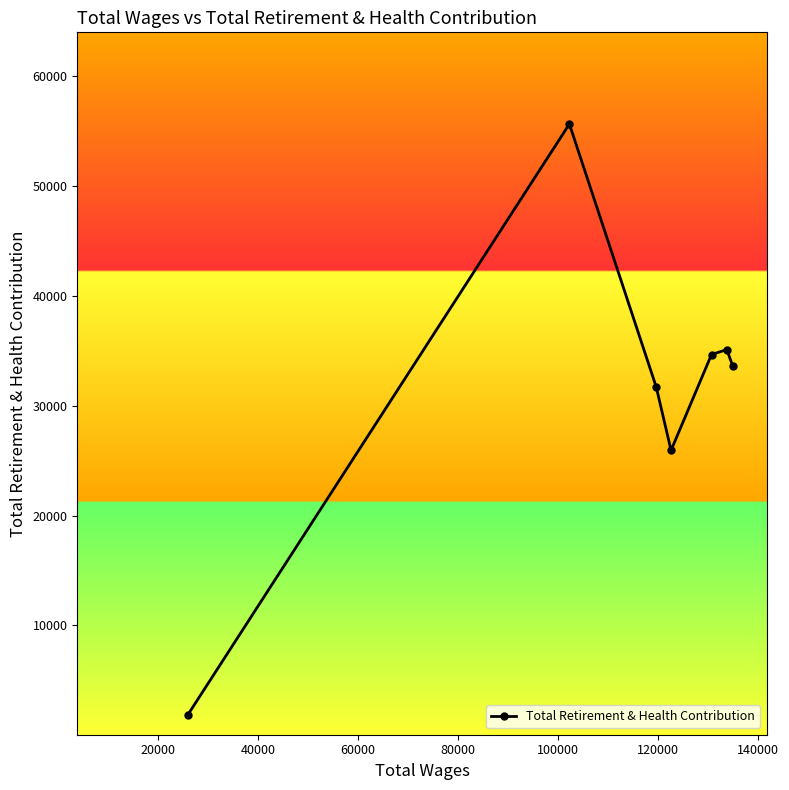

How many interior local valleys (lower than both neighbors) does the data have?

1